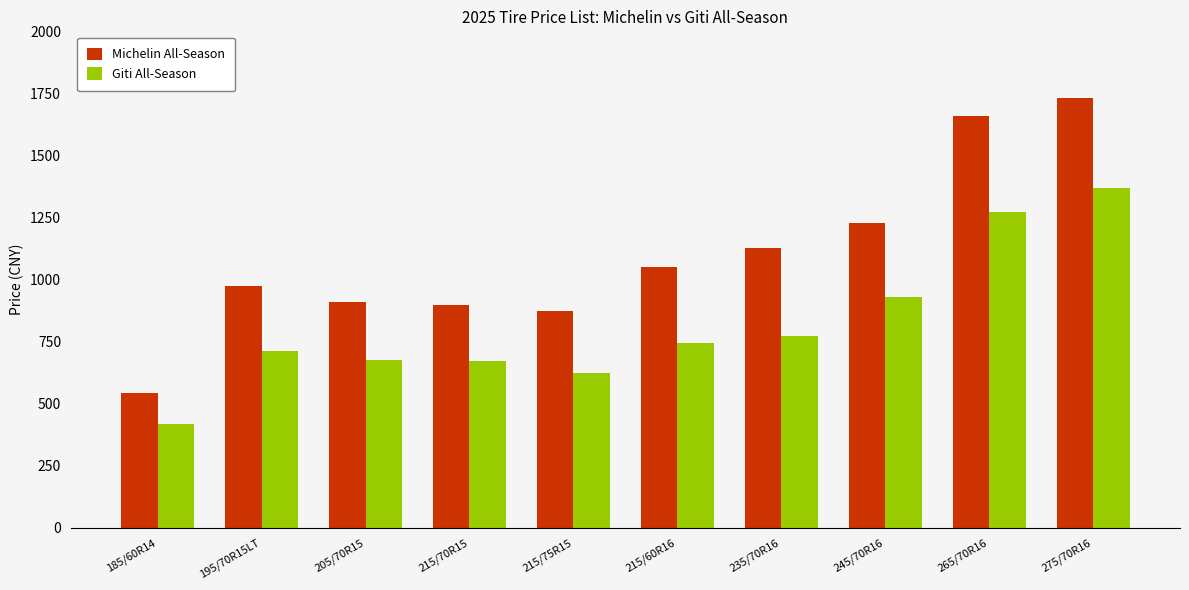

What is the minimum value for Giti All-Season?

417.9